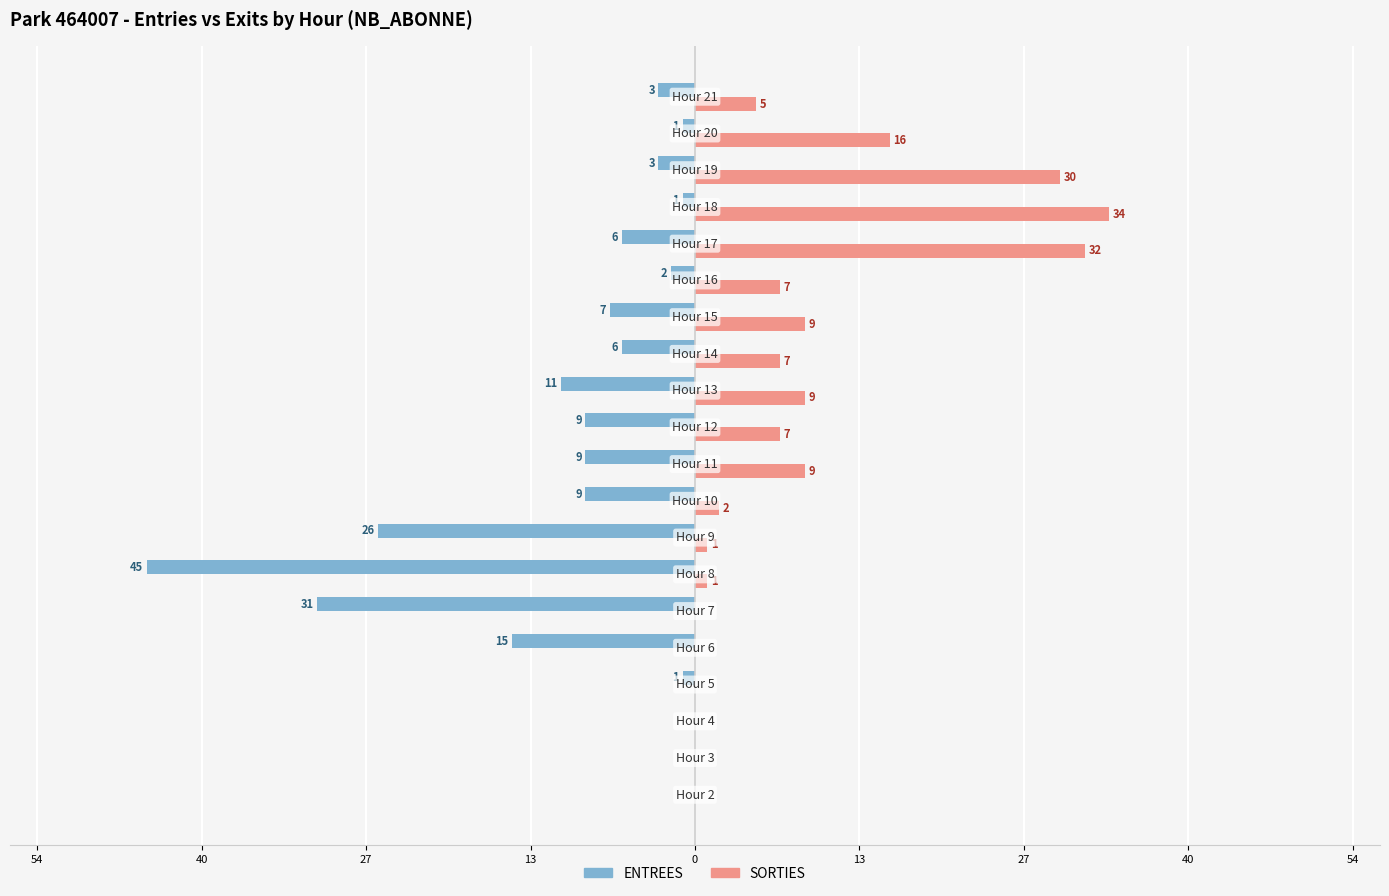

What are all the series names shown in the legend?

ENTREES, SORTIES